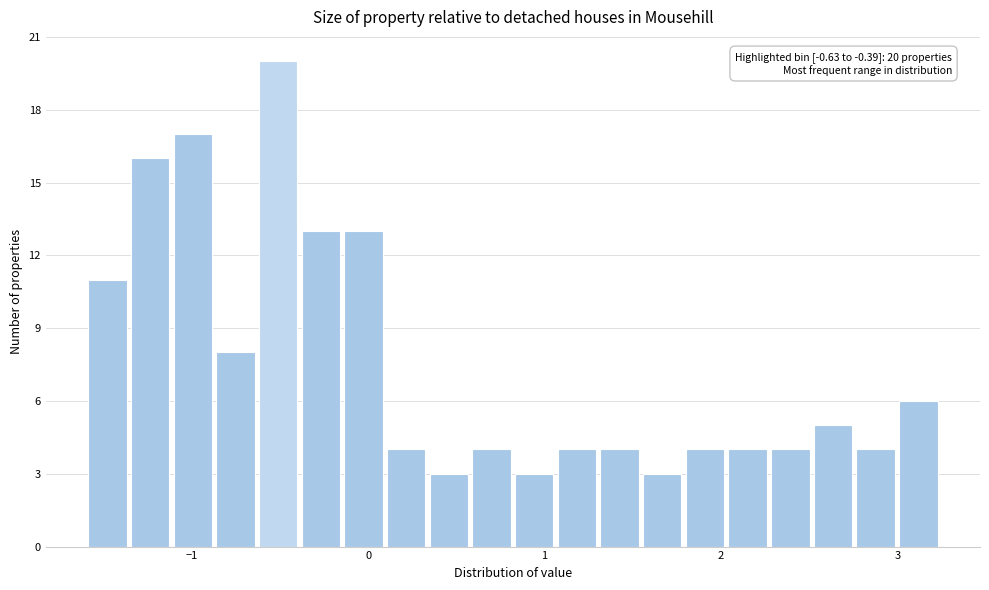

Around what value on the x-axis is the tallest bar? Give the approximate position of its centre, as read against the axis.

-0.5